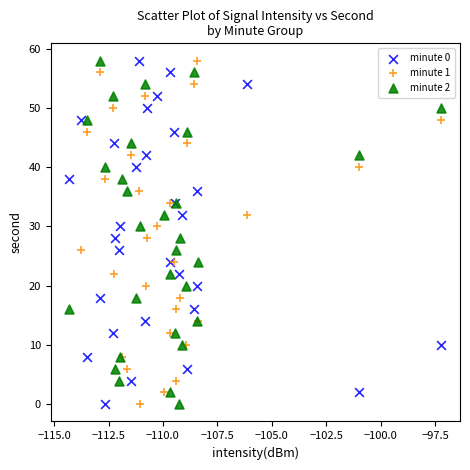

What are all the series names shown in the legend?

minute 0, minute 1, minute 2